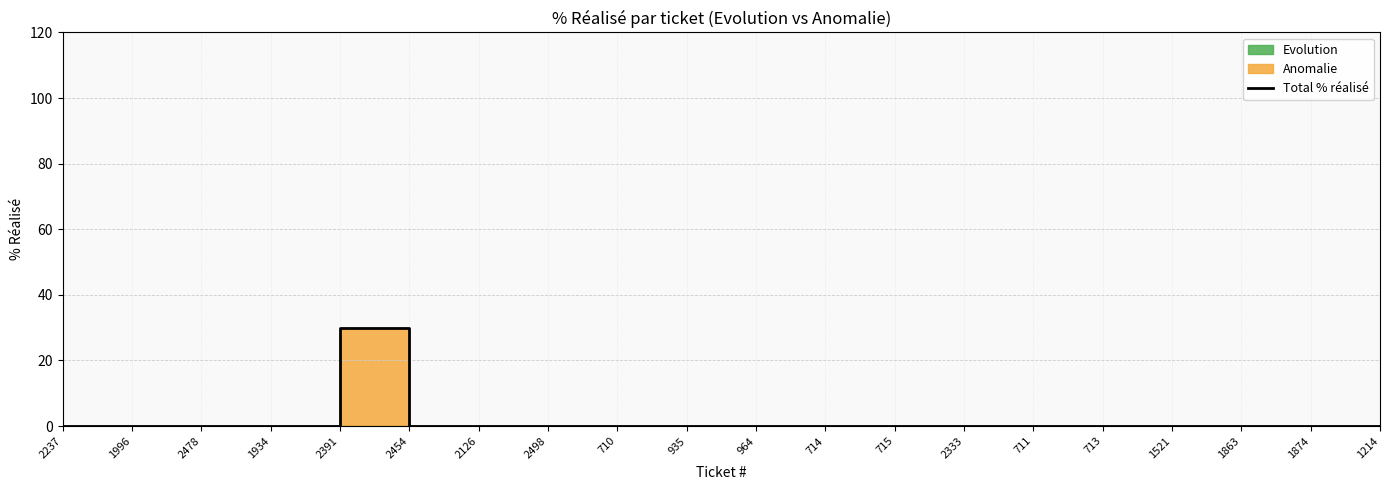

How many positive values are there?

1